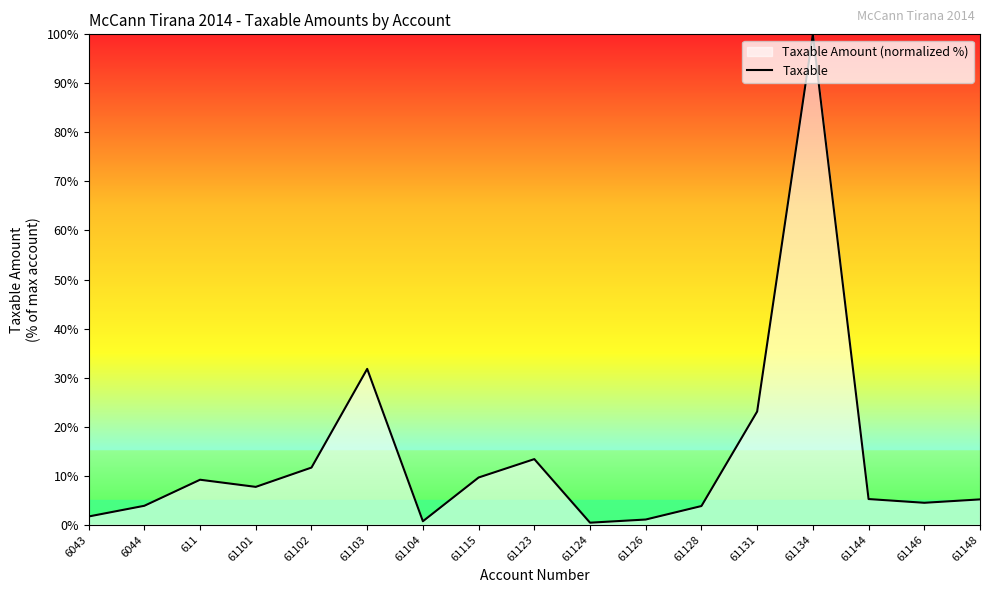

Which has a higher value, 61146 or 61115?

61115